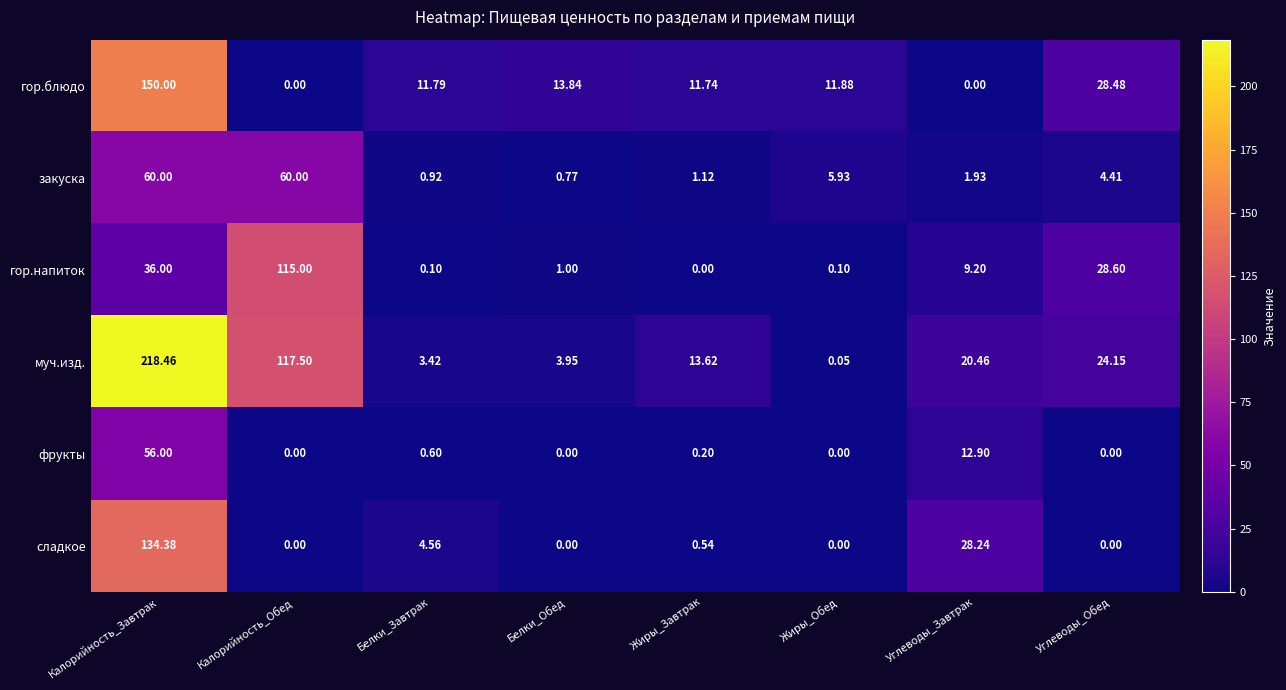

At which category is the sum across all series the highest?

Калорийность_Завтрак